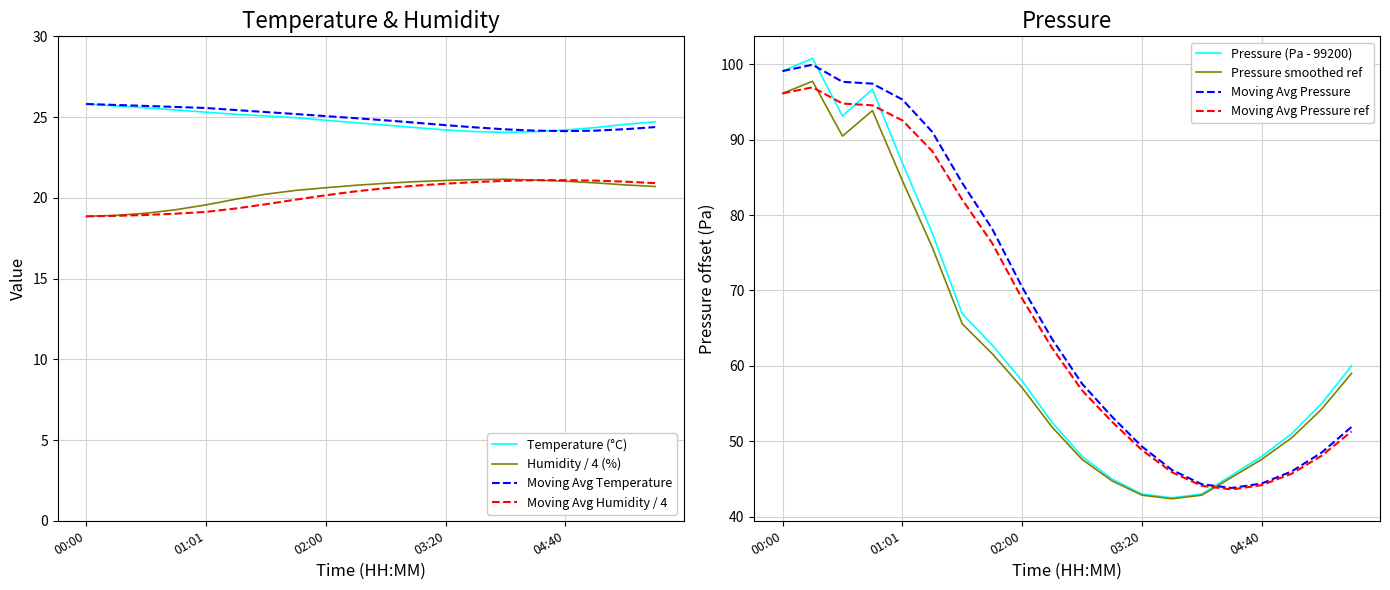

Is this an area chart (filled region under the line)?

No